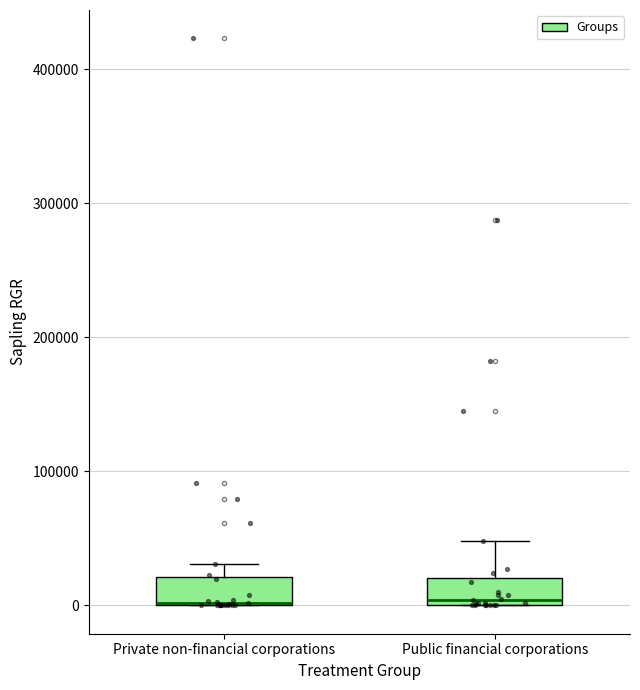

Reading left to right, read every box against the y-axis: the position of its median line, the range the box covers, and the ends of its whiskers. The values are not printed on the chart, so give them approximately, as read against the axis.

Private non-financial corporations: median 0, box 0 to 20000, whiskers 0 to 30000
Public financial corporations: median 0 (just above the box's lower edge), box 0 to 20000, whiskers 0 to 50000